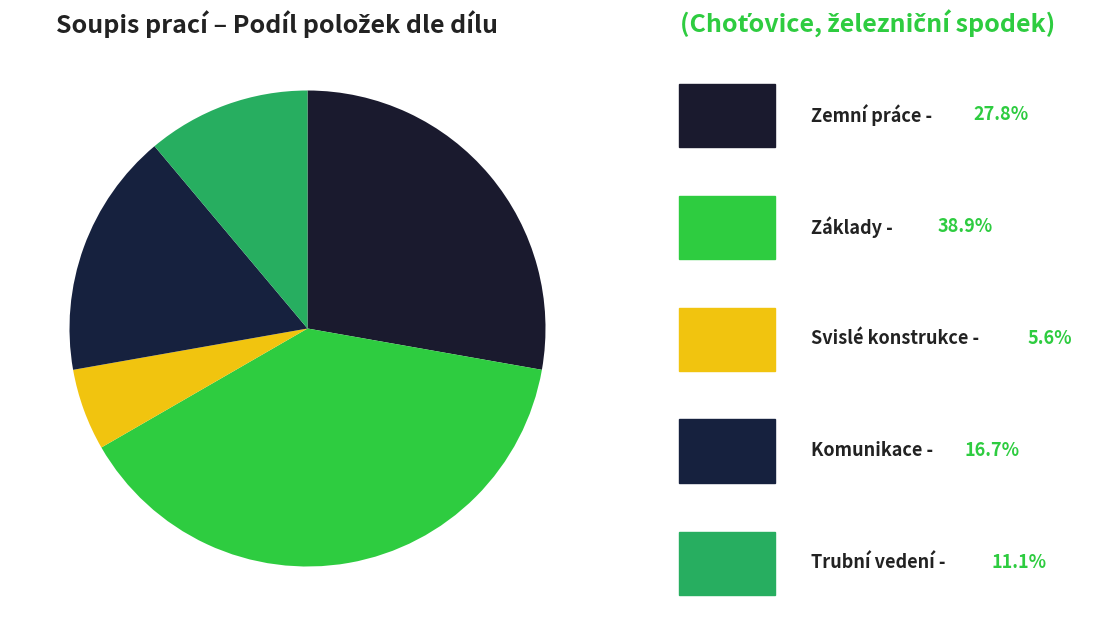

Count the number of slices in the pie.

5